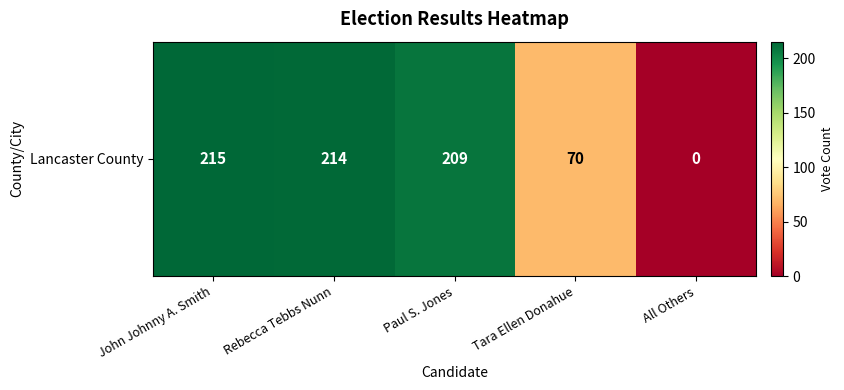

Rank the categories by value from lowest to highest.

All Others, Tara Ellen Donahue, Paul S. Jones, Rebecca Tebbs Nunn, John Johnny A. Smith